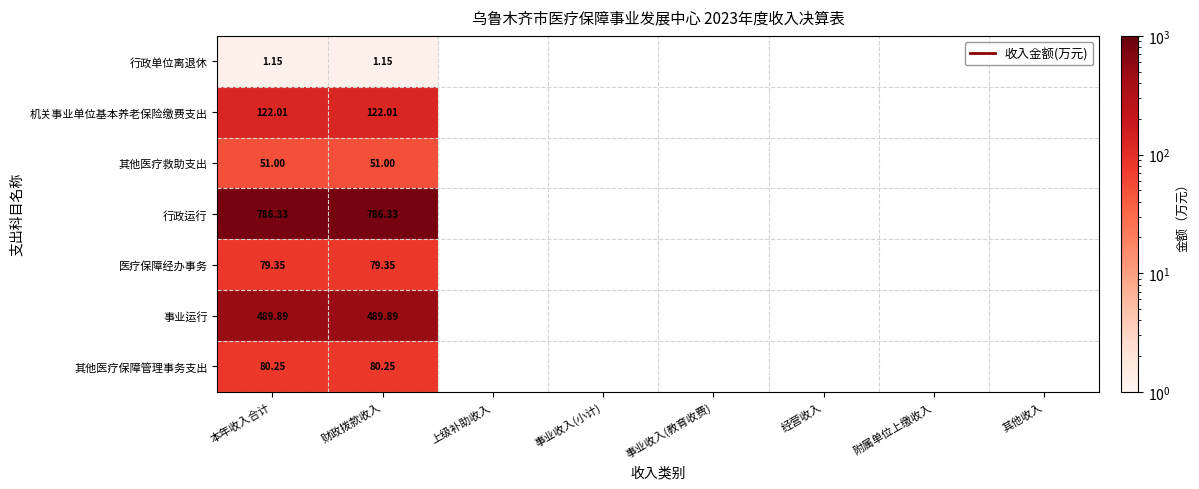

What is the spread (max minus min) of values at 财政拨款收入?

785.2